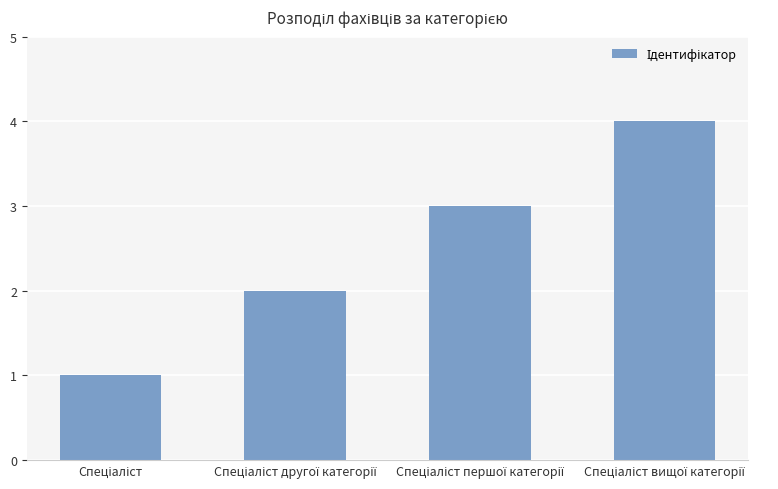

Does the chart contain any negative values?

No